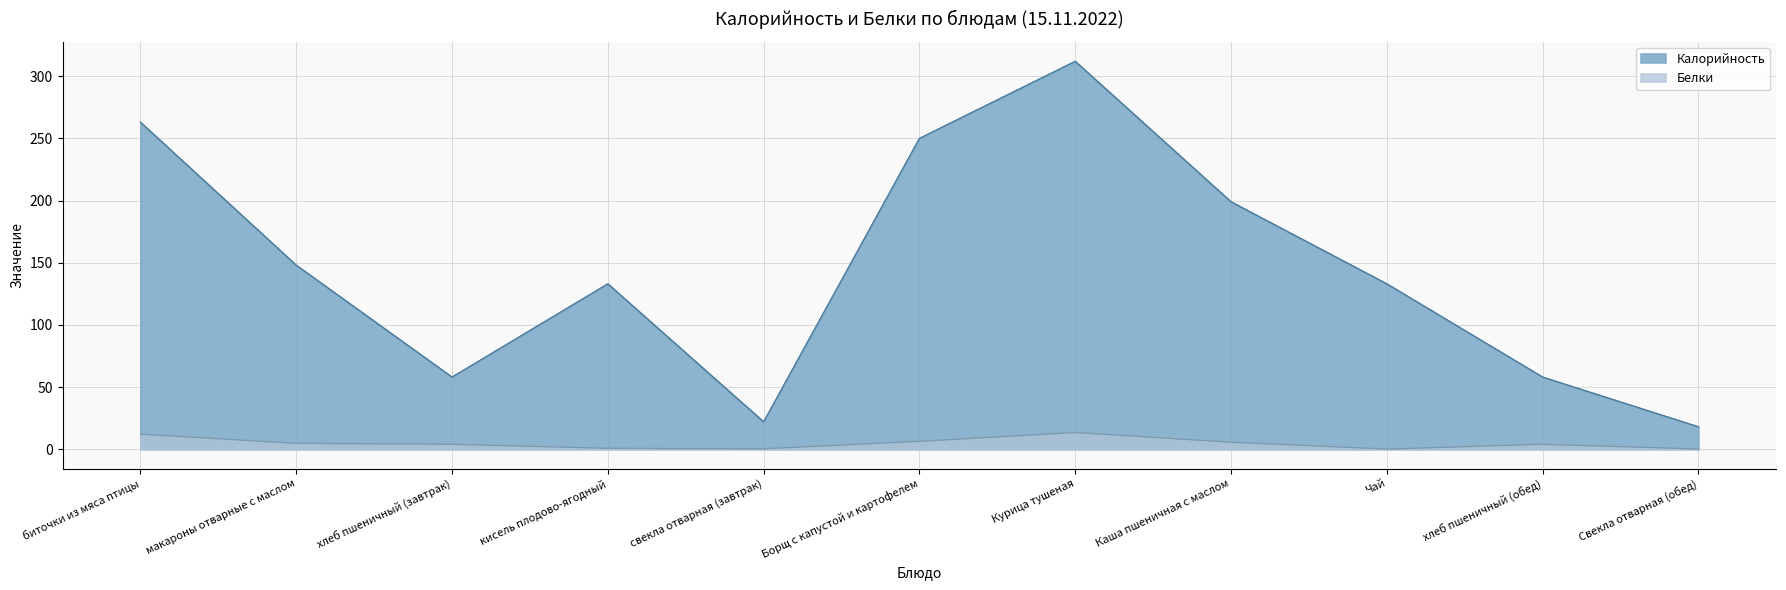

Which category has the highest value across all series?

Курица тушеная